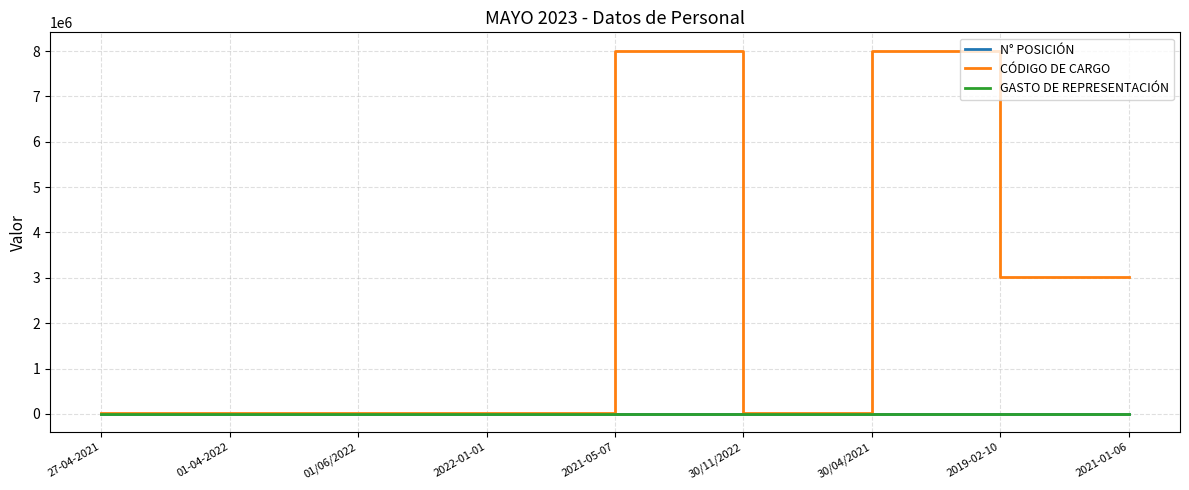

Which series has the largest range (max minus min)?

CÓDIGO DE CARGO